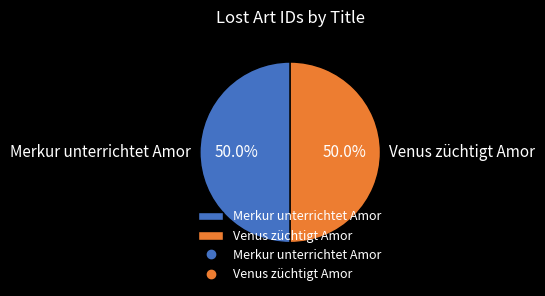

What is the total percentage of Merkur unterrichtet Amor and Venus züchtigt Amor?

100.0%